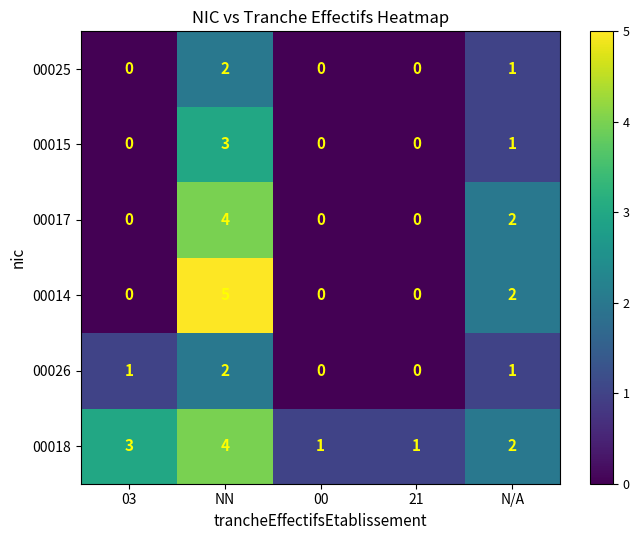

Reading left to right, extract all data points from this chart.

00025: 03=0	NN=2	00=0	21=0	N/A=1
00015: 03=0	NN=3	00=0	21=0	N/A=1
00017: 03=0	NN=4	00=0	21=0	N/A=2
00014: 03=0	NN=5	00=0	21=0	N/A=2
00026: 03=1	NN=2	00=0	21=0	N/A=1
00018: 03=3	NN=4	00=1	21=1	N/A=2